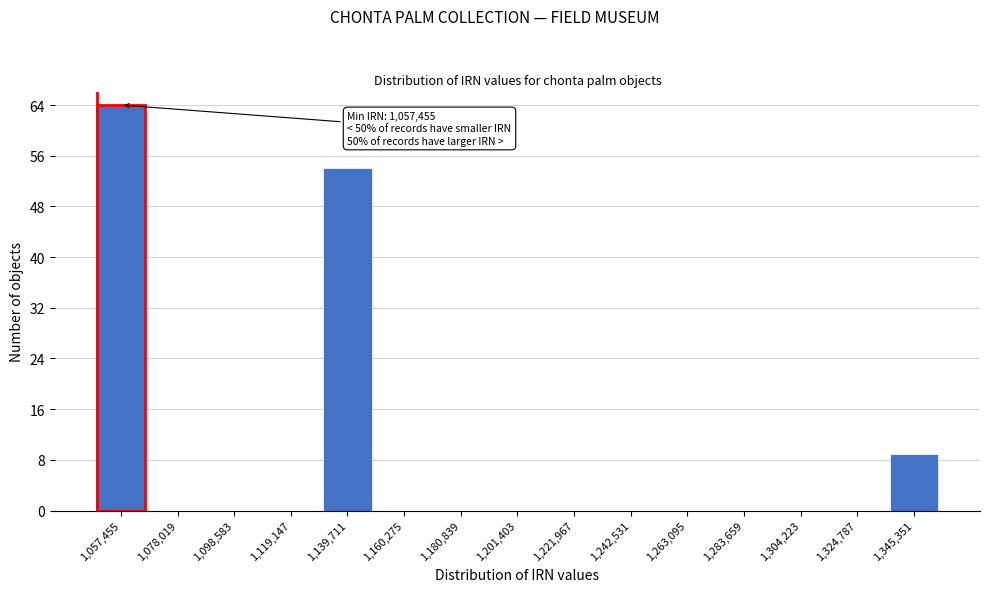

Reading right to left, extract all data points from this chart.

1,345,351=9	1,324,787=0	1,304,223=0	1,283,659=0	1,263,095=0	1,242,531=0	1,221,967=0	1,201,403=0	1,180,839=0	1,160,275=0	1,139,711=54	1,119,147=0	1,098,583=0	1,078,019=0	1,057,455=64